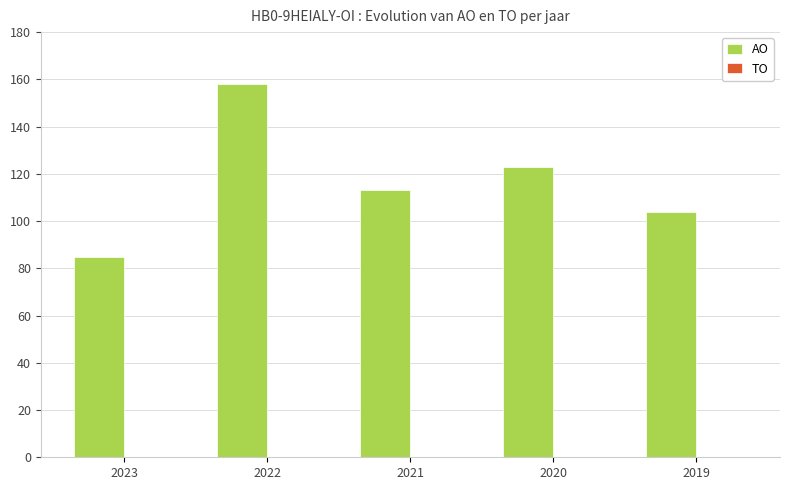

How many bars are there in total?

5